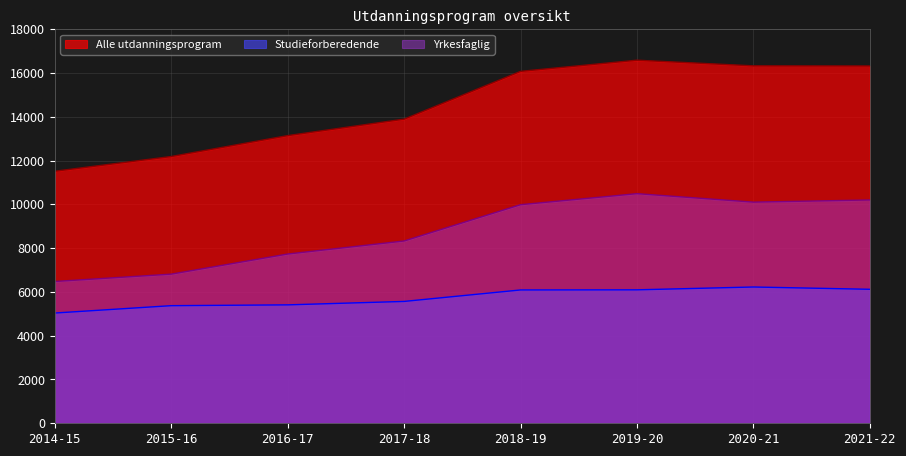

What is the label of the 3rd point from the right?

2019-20